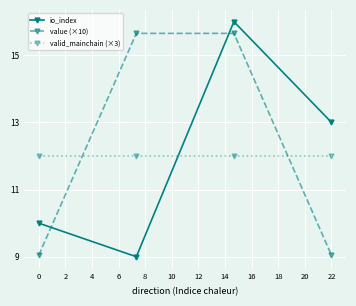

Reading right to left, extract all data points from this chart.

io_index: 4.0	7.0	0.0	1.0
value (×10): 0.0	6.7	6.7	0.0
valid_mainchain (×3): 3.0	3.0	3.0	3.0